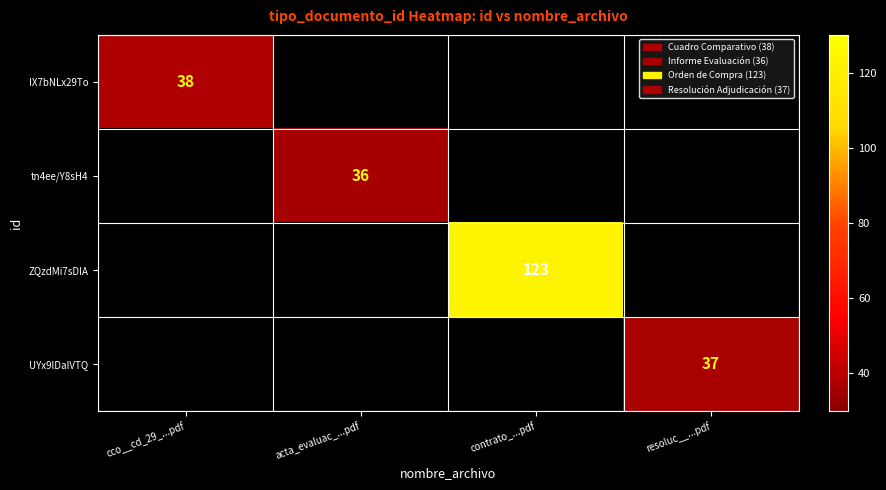

The ZQzdMi7sDIA series shows 206.9 at contrato_...pdf. True or false?

False